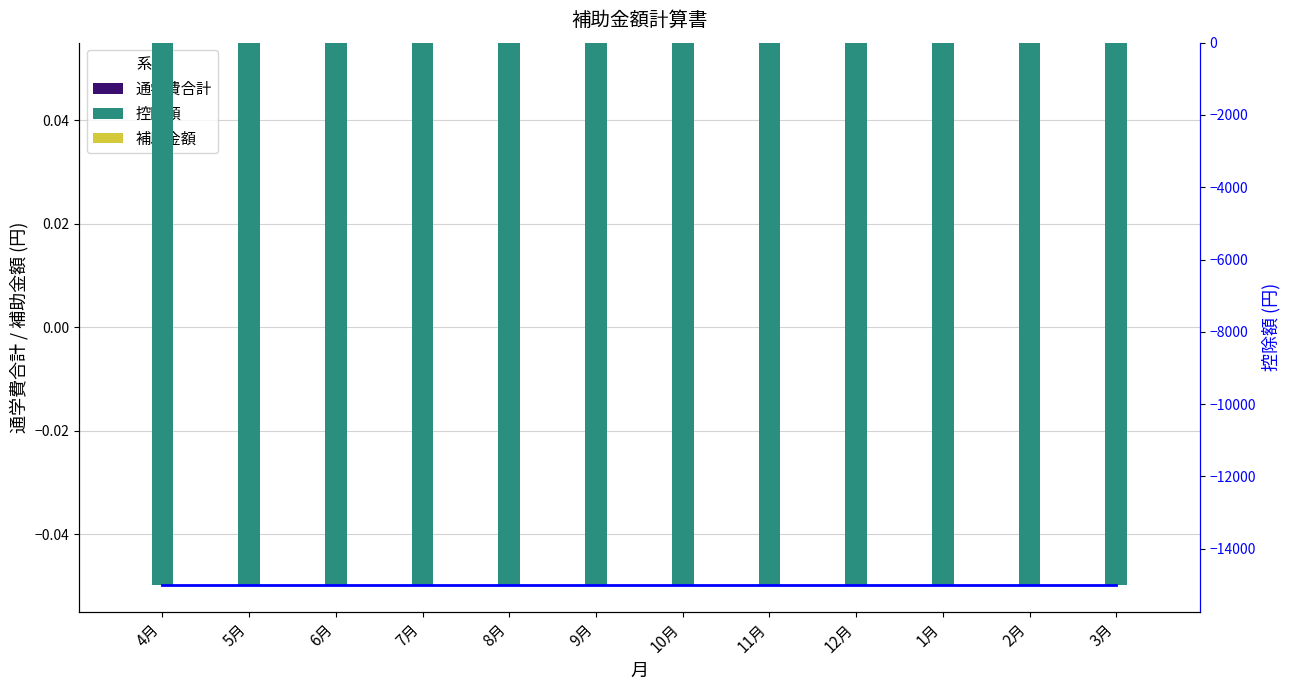

Reading left to right, extract all data points from this chart.

通学費合計: 0	0	0	0	0	0	0	0	0	0	0	0
補助金額: 0	0	0	0	0	0	0	0	0	0	0	0
控除額トレンド: -15000	-15000	-15000	-15000	-15000	-15000	-15000	-15000	-15000	-15000	-15000	-15000
控除額: -15000	-15000	-15000	-15000	-15000	-15000	-15000	-15000	-15000	-15000	-15000	-15000